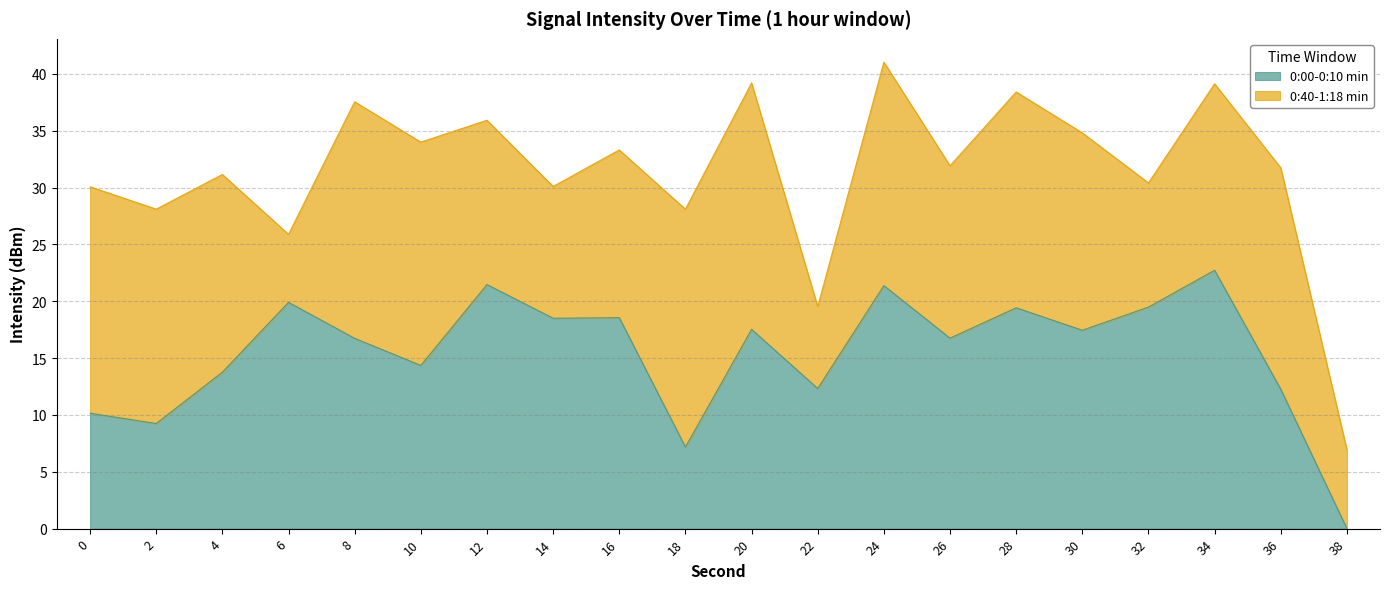

What is the difference between the maximum and minimum values?

22.7